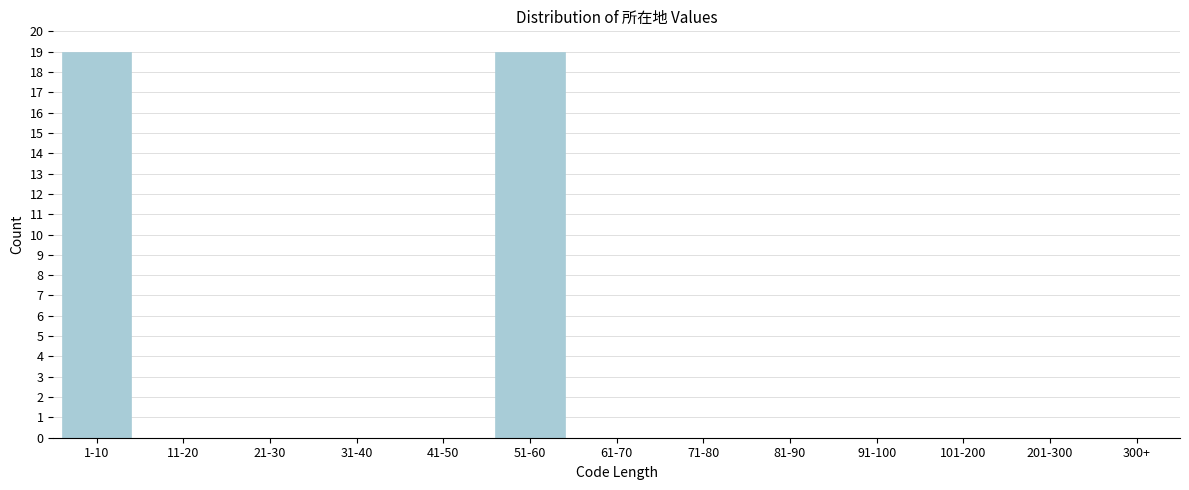

Reading left to right, transcribe all the data shown in this chart.

1-10=19	11-20=0	21-30=0	31-40=0	41-50=0	51-60=19	61-70=0	71-80=0	81-90=0	91-100=0	101-200=0	201-300=0	300+=0